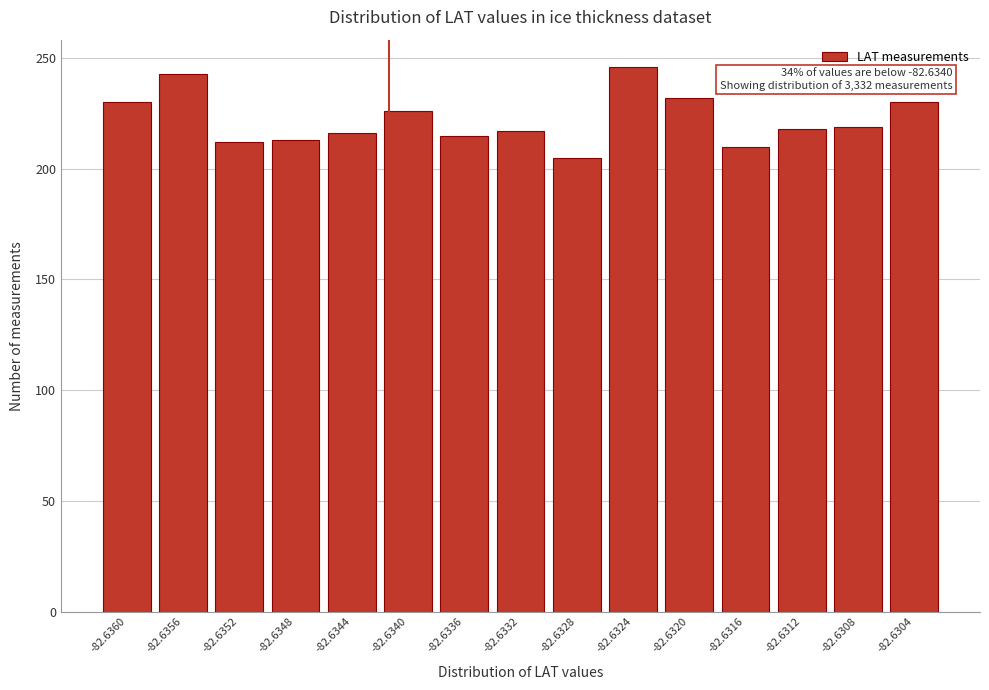

Is it true that the value at -82.6356 is 145?

False